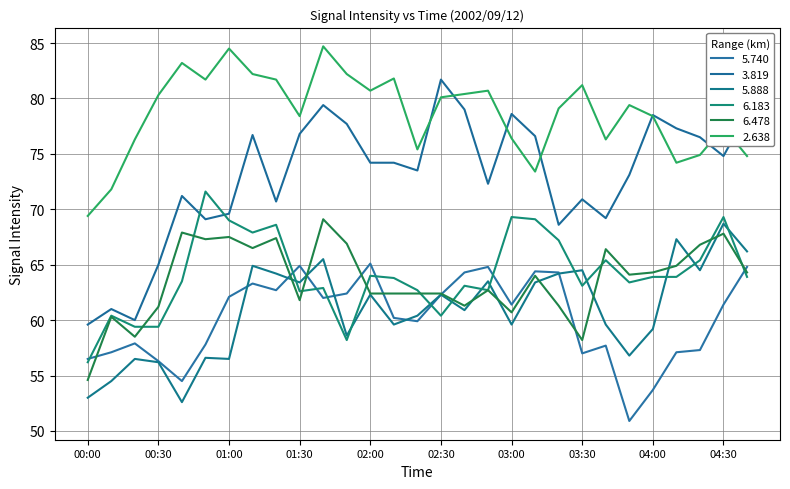

What is the maximum value for 6.183?

71.6